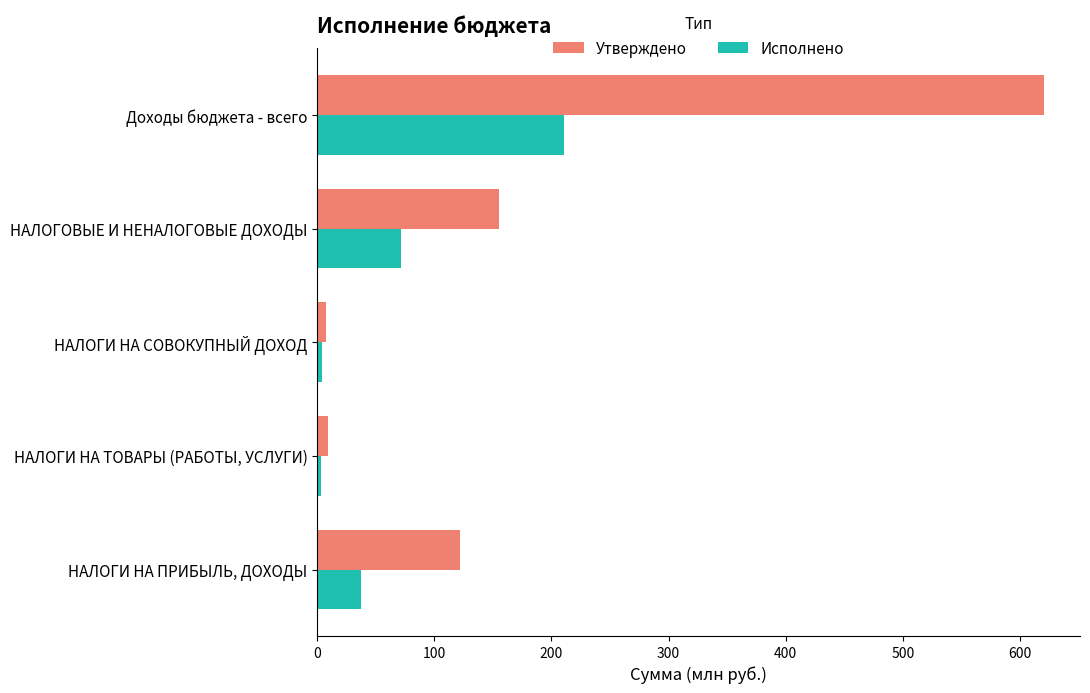

Is it true that Утверждено equals 171.1 at НАЛОГИ НА ПРИБЫЛЬ, ДОХОДЫ?

False